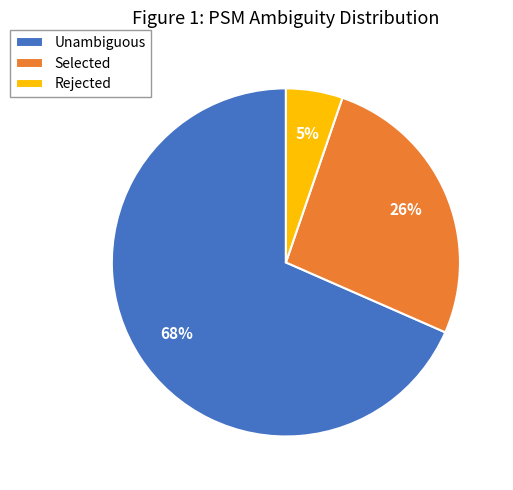

Is the sum of Unambiguous and Selected greater than half?

Yes